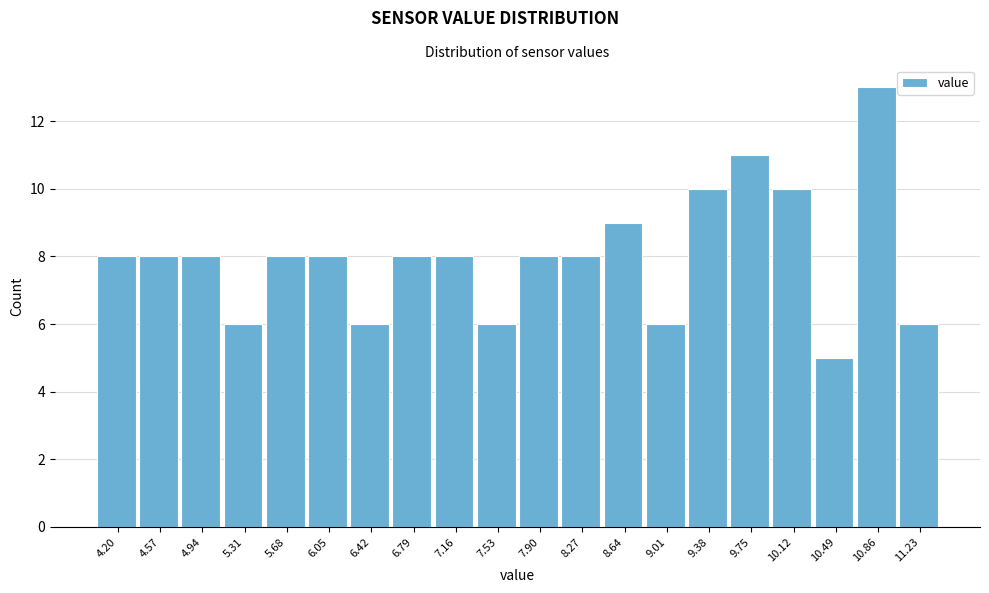

Reading right to left, transcribe all the data shown in this chart.

6	13	5	10	11	10	6	9	8	8	6	8	8	6	8	8	6	8	8	8